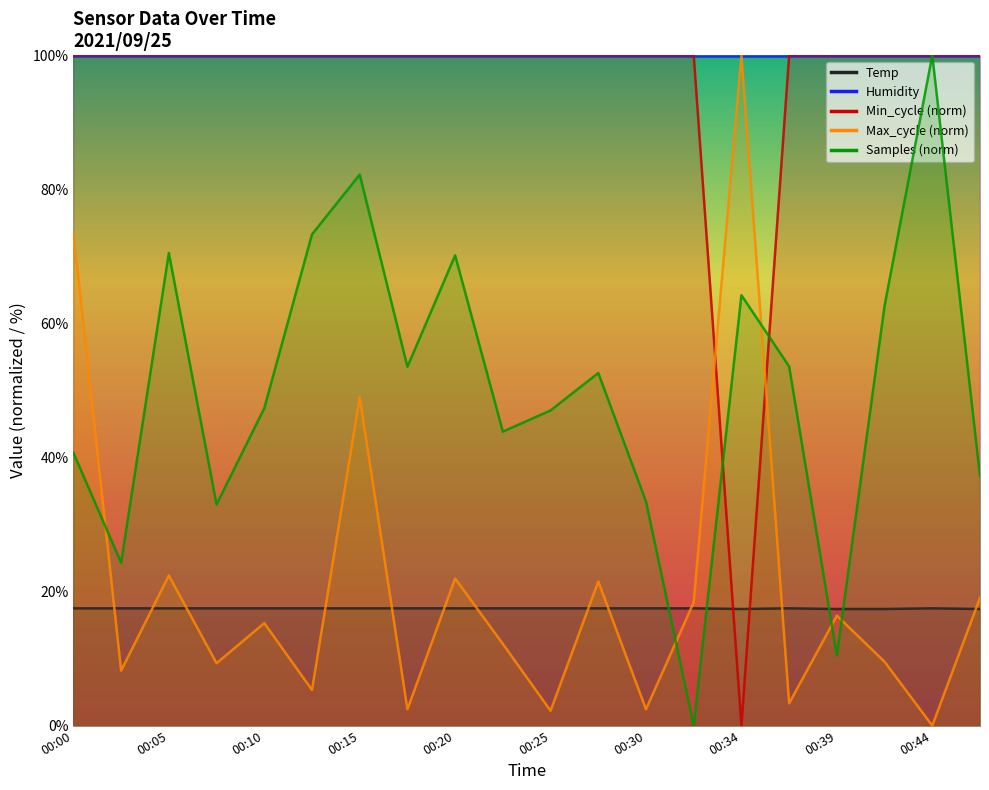

Where does the Samples series first go above 52?

00:05